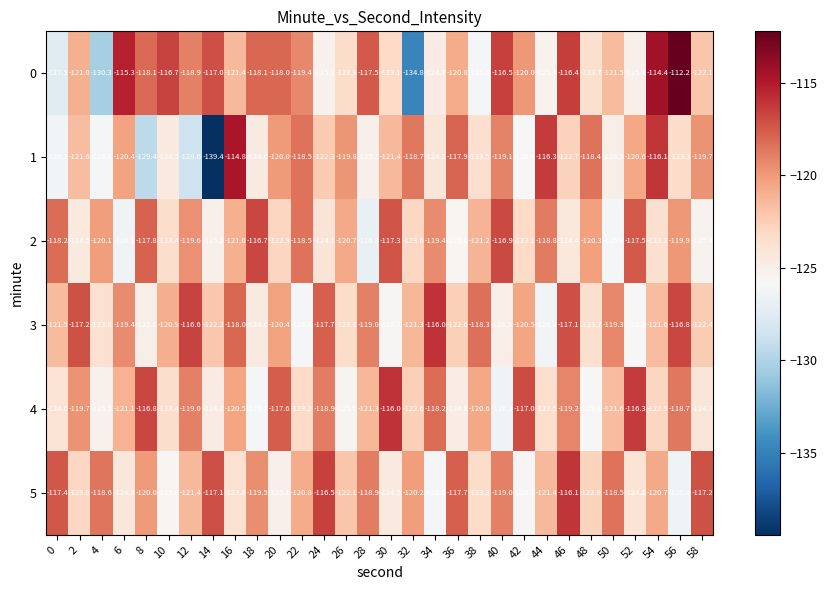

List the labels in order of 3 value, smallest first.

44, 22, 52, 30, 8, 40, 18, 4, 48, 26, 36, 58, 14, 54, 0, 32, 10, 42, 20, 6, 50, 28, 38, 16, 24, 2, 46, 56, 12, 34